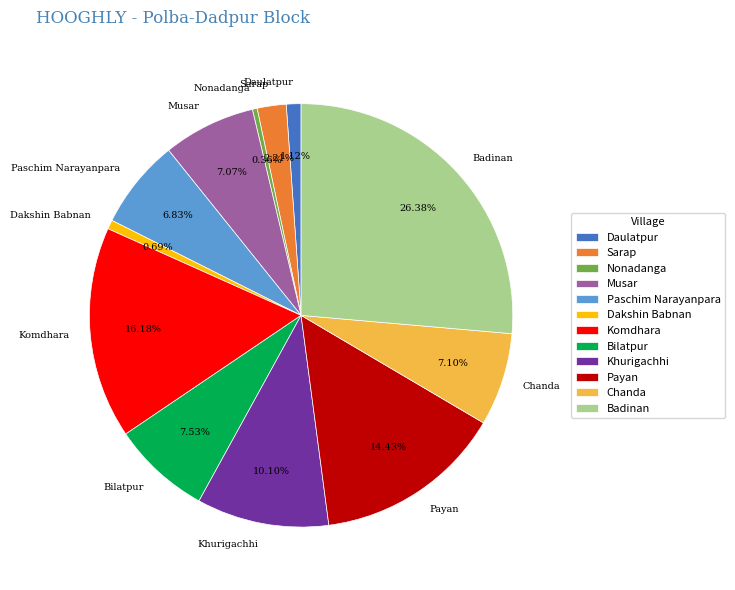

Is Komdhara the majority of the pie?

No